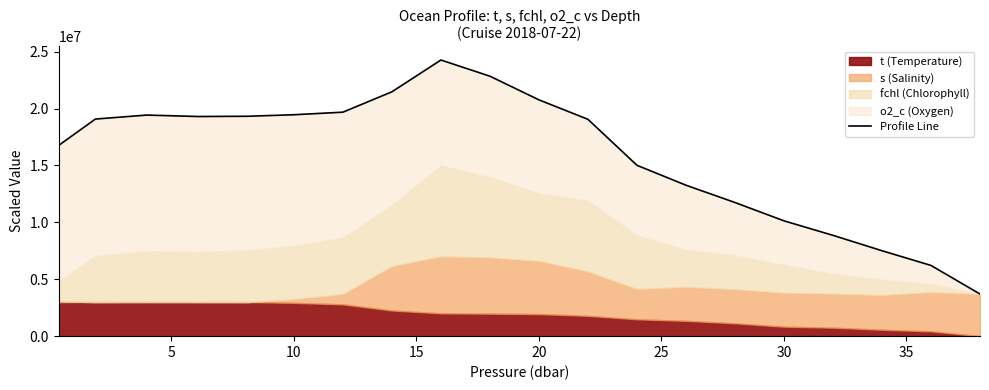

How many interior local peaks (higher than both neighbors) does the data have?

2